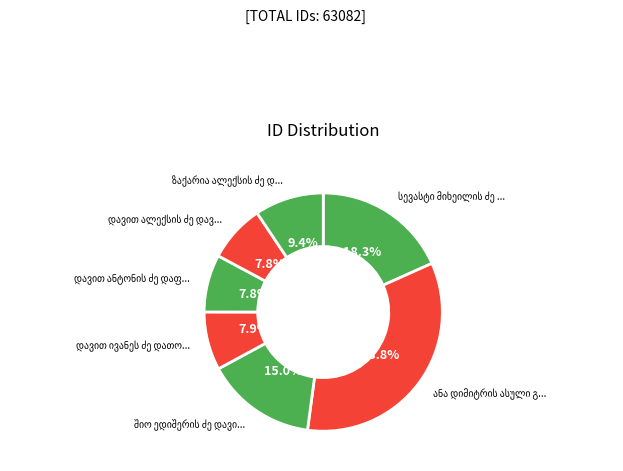

How many slices are in this pie chart?

7